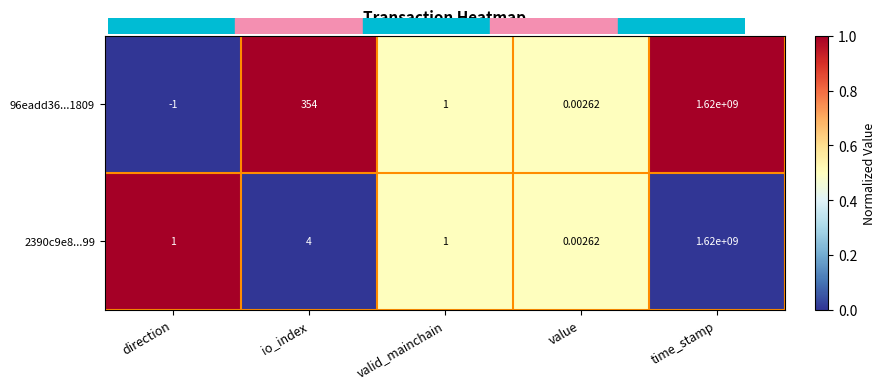

Which category has the highest value in the 2390c9e8...99 series?

time_stamp